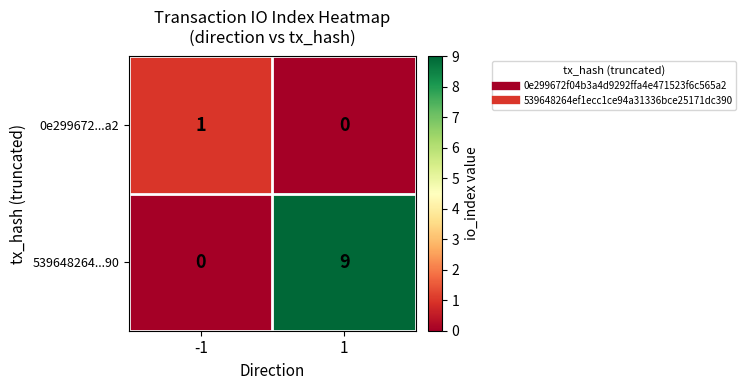

List the series in order of their overall mean, lowest first.

0e299672...a2, 539648264...90